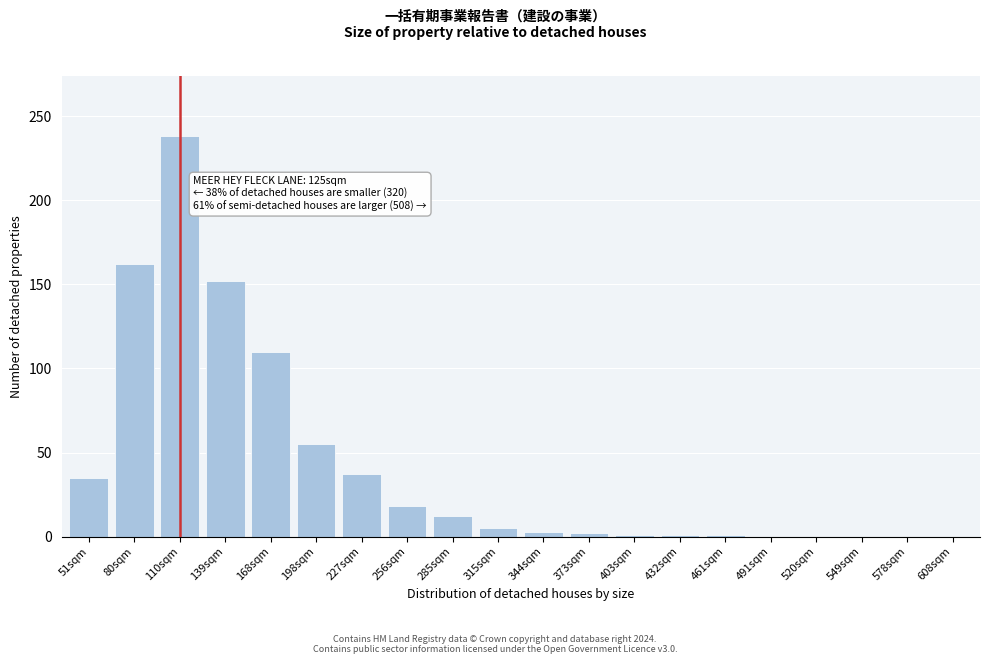

What is the change in value from 110sqm to 491sqm?

-238